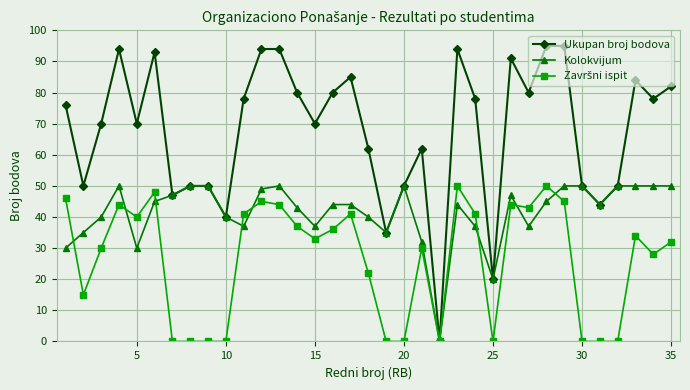

True or false: Ukupan broj bodova has more than 0 points higher than both neighbors.

True